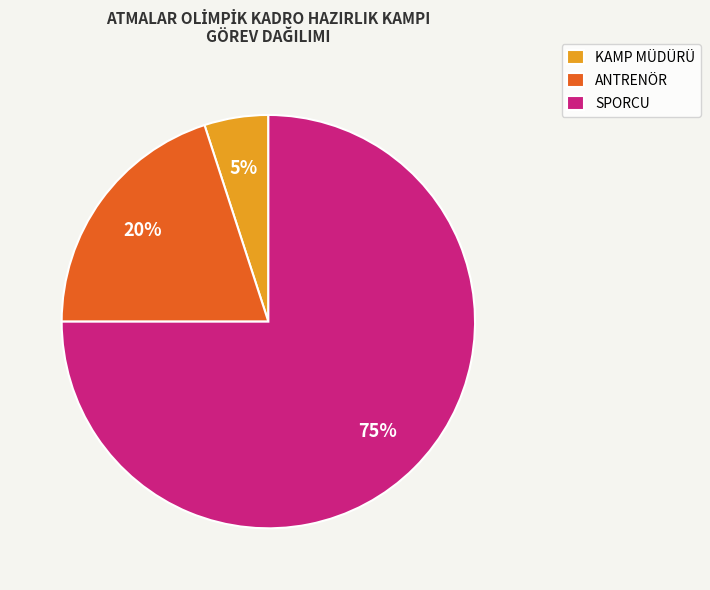

Between ANTRENÖR and SPORCU, which is larger?

SPORCU